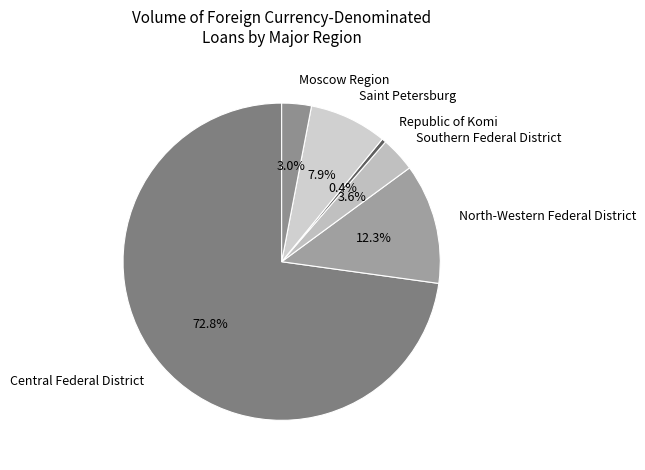

What is the largest slice in the pie chart?

Central Federal District